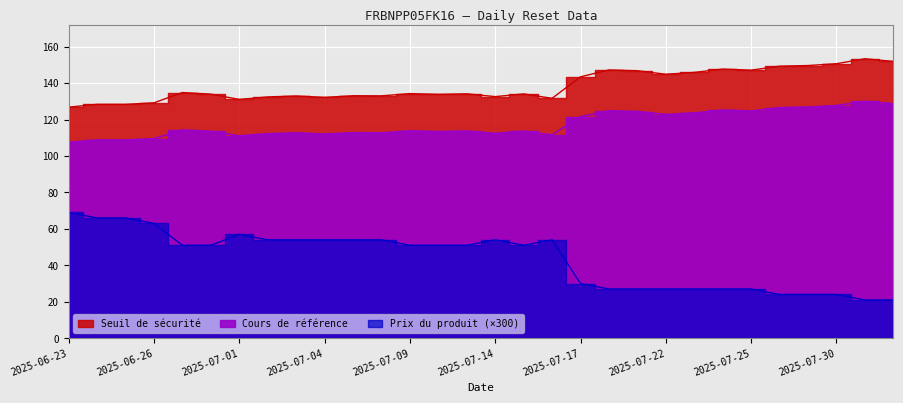

True or false: Prix du produit and Seuil de sécurité intersect in this chart.

False